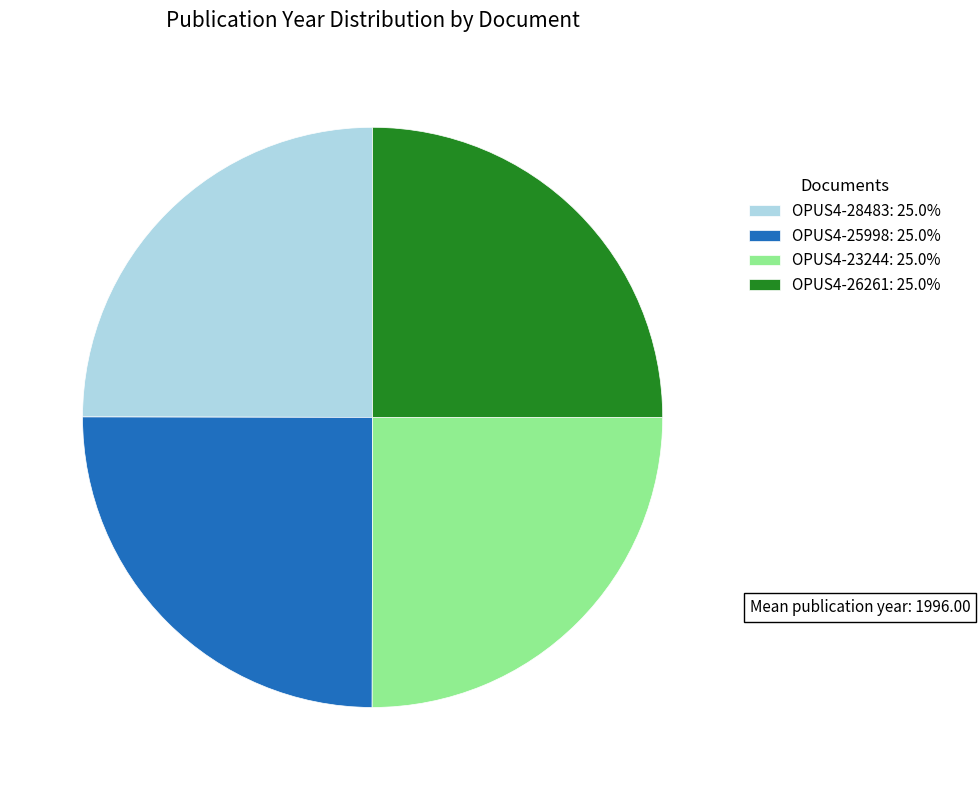

Does any single category account for the majority?

No